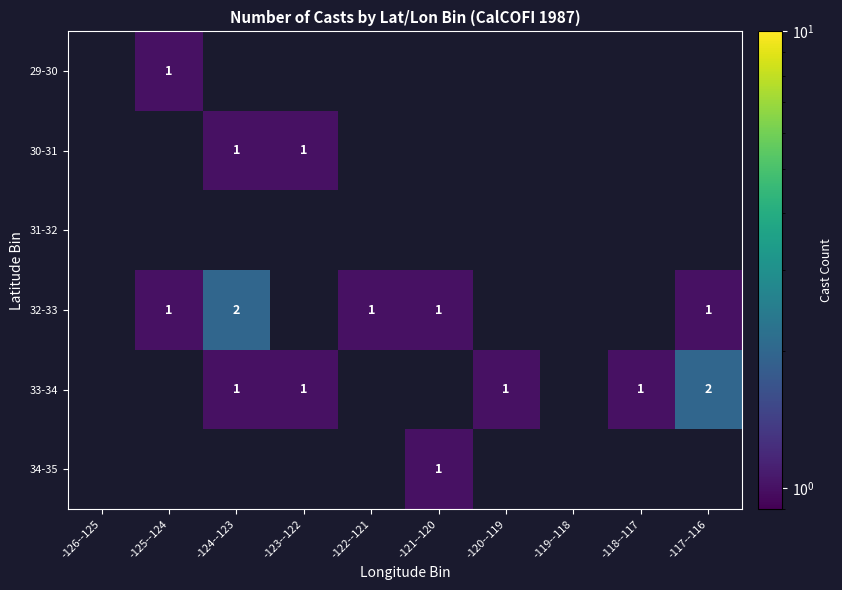

Which label corresponds to the largest value in the chart?

-124--123